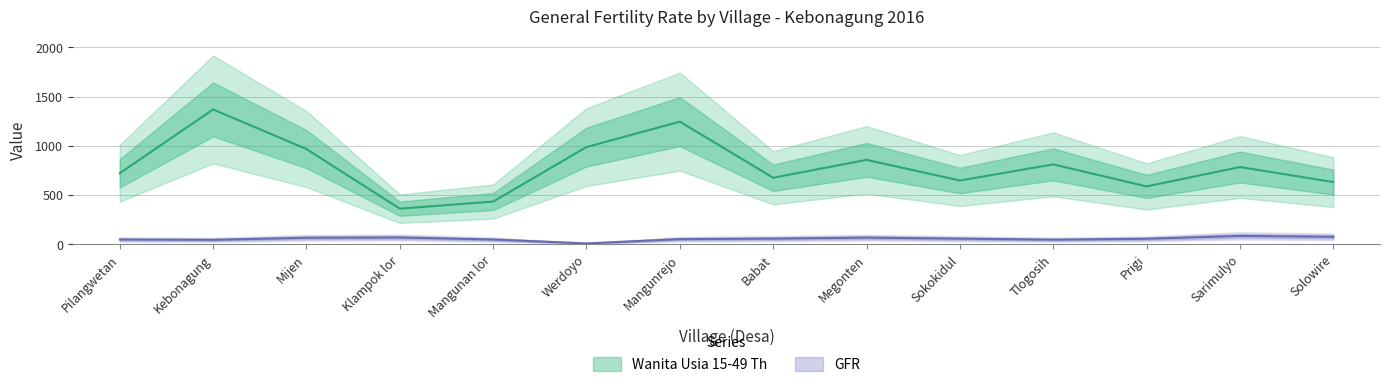

At which label is Wanita Usia 15-49 Th closest to 866?

Megonten